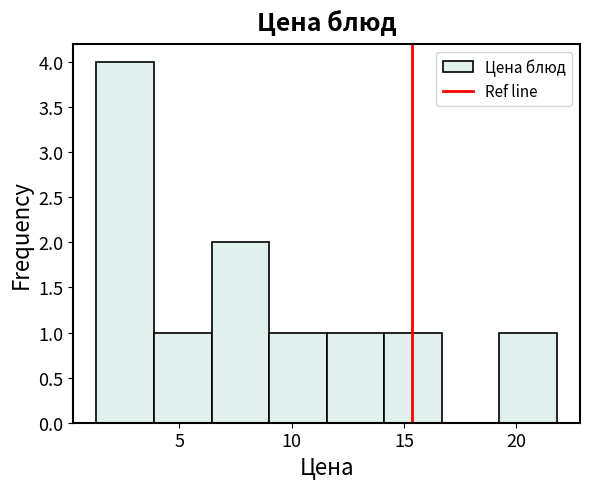

Reading left to right, transcribe this chart: for each bar, give the range it covers on the x-axis and its height. Neither the bar edges nor the heights are printed on the chart, so give them approximately, as read against the axes.

1.5 to 4.0: 4
4.0 to 6.5: 1
6.5 to 9.0: 2
9.0 to 11.5: 1
11.5 to 14.0: 1
14.0 to 16.5: 1
16.5 to 19.5: 0
19.5 to 22.0: 1